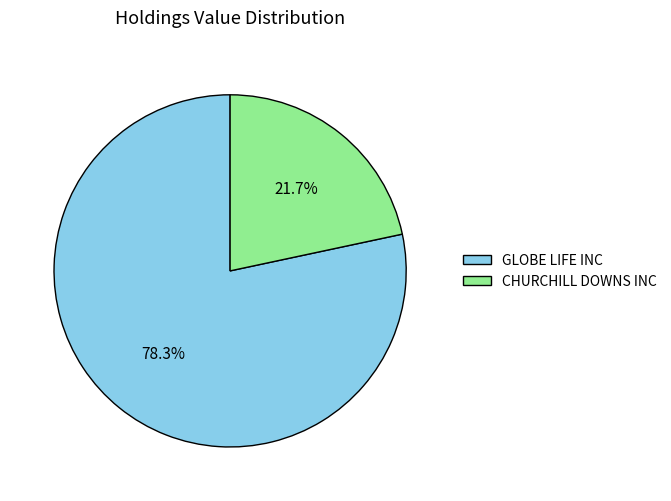

To the nearest percent, what is the average slice percentage?

50%